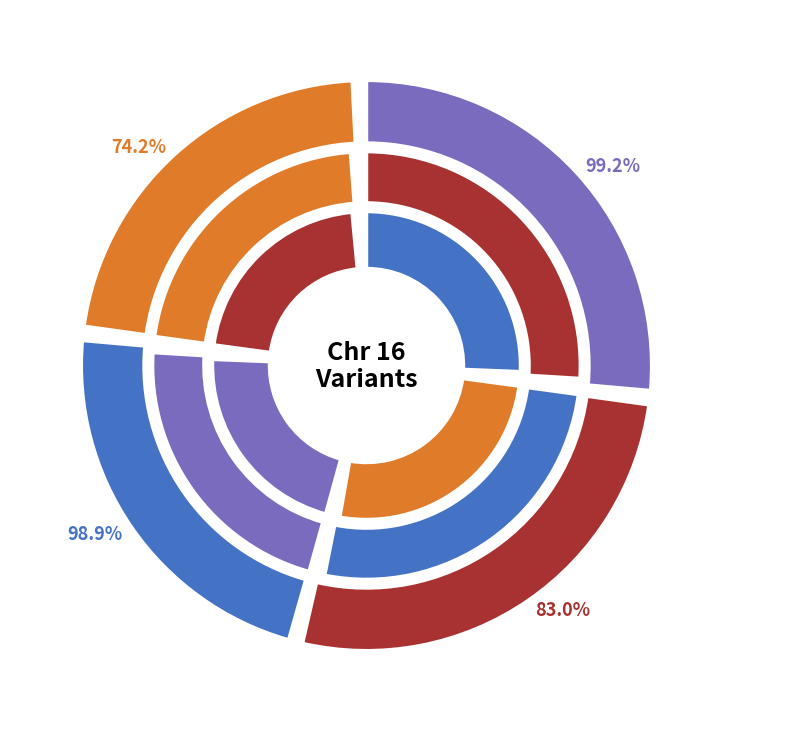

How many slices are in this pie chart?

4